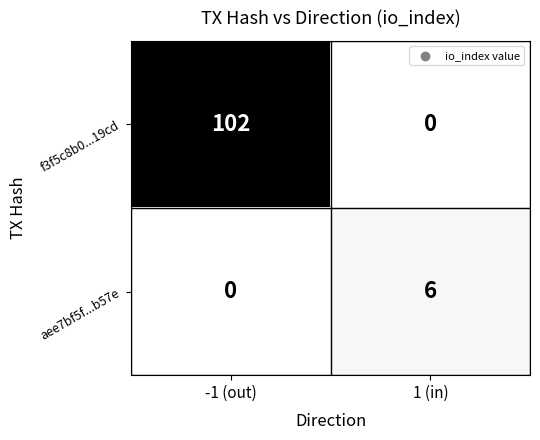

The value of aee7bf5f...b57e at -1 (out) is 0. True or false?

True